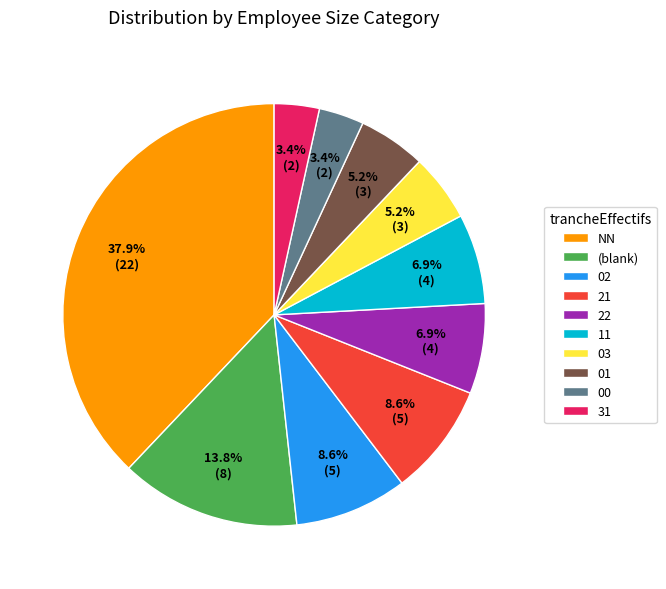

To the nearest percent, what is the average slice percentage?

10%